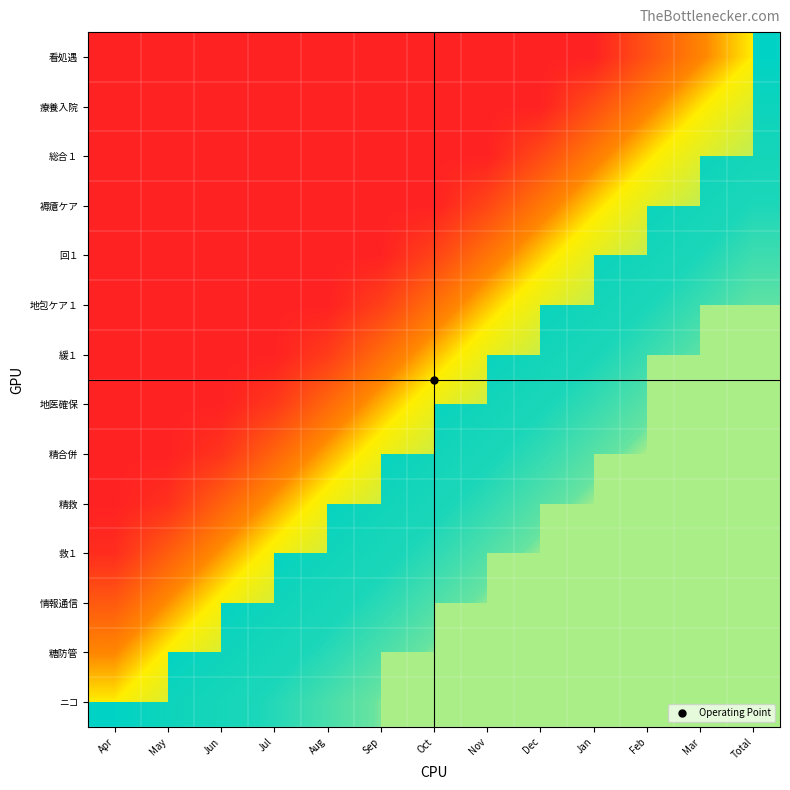

What is the total value across all series at Oct?

2.9